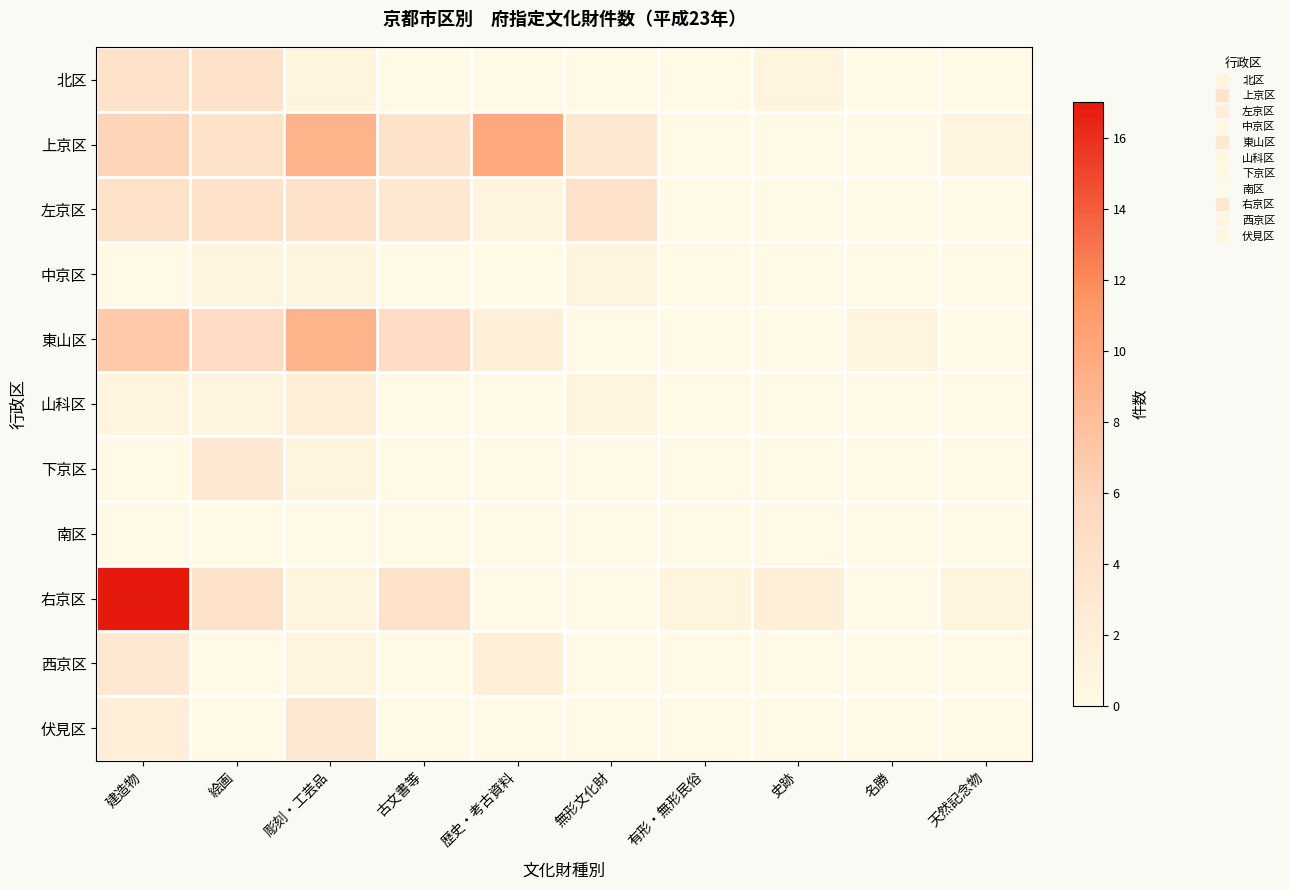

Rank the series by their maximum value, from highest to lowest.

右京区, 上京区, 東山区, 北区, 左京区, 下京区, 西京区, 伏見区, 山科区, 中京区, 南区